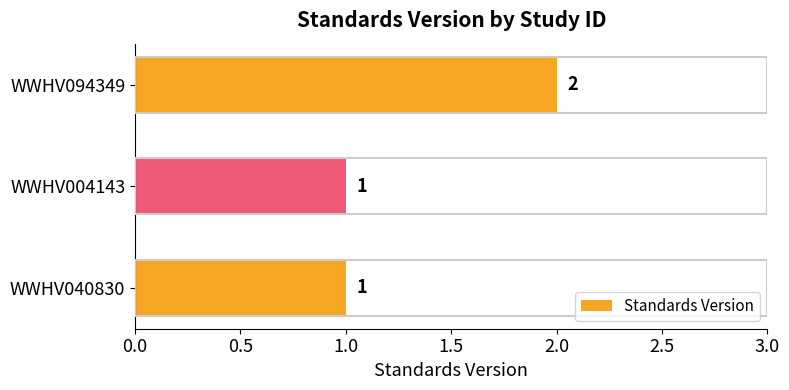

What is the sum of the values at WWHV040830 and WWHV094349?

3